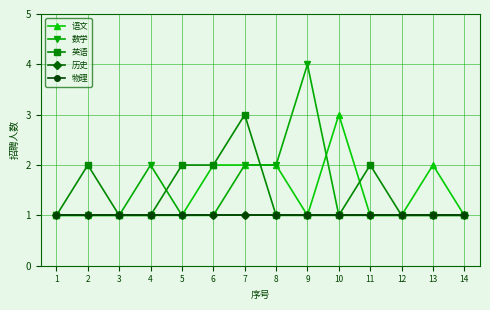

What is the greatest value displayed?

4